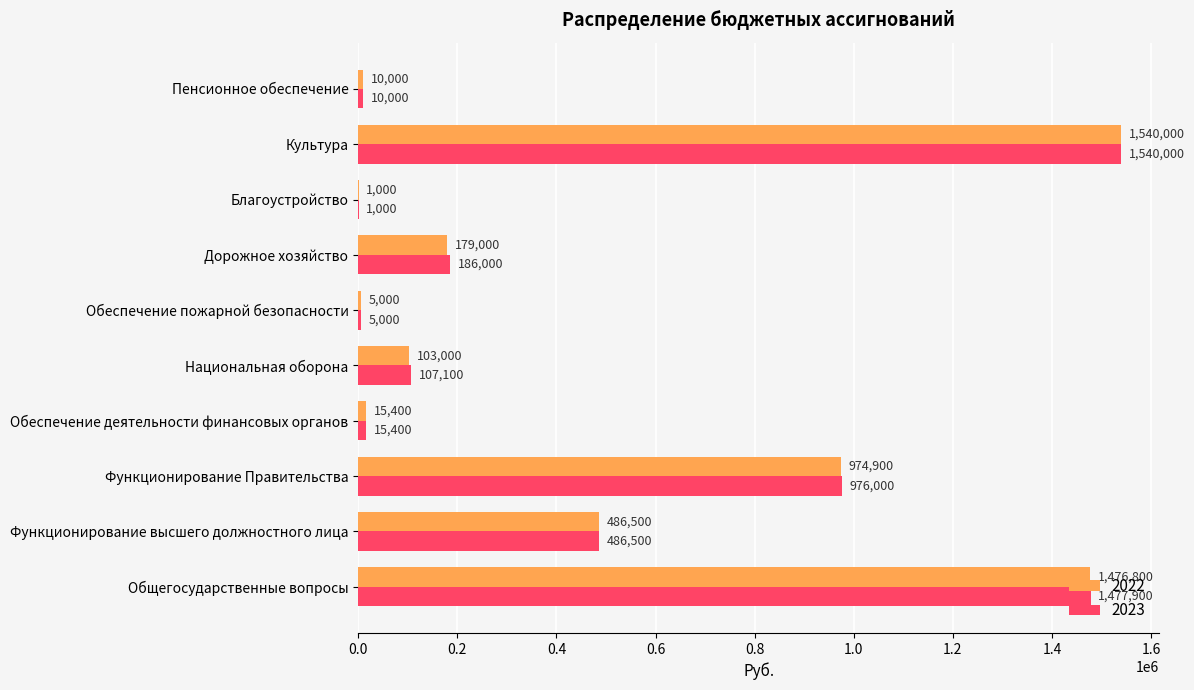

Which category has the highest value in the 2023 series?

Культура